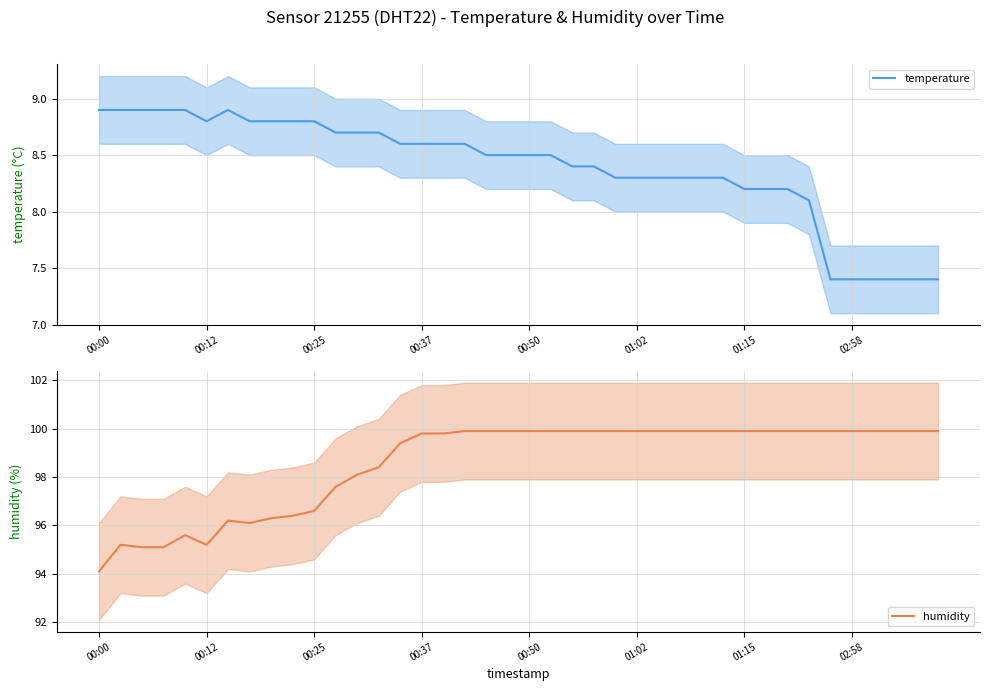

At which label does temperature first exceed 8?

00:00